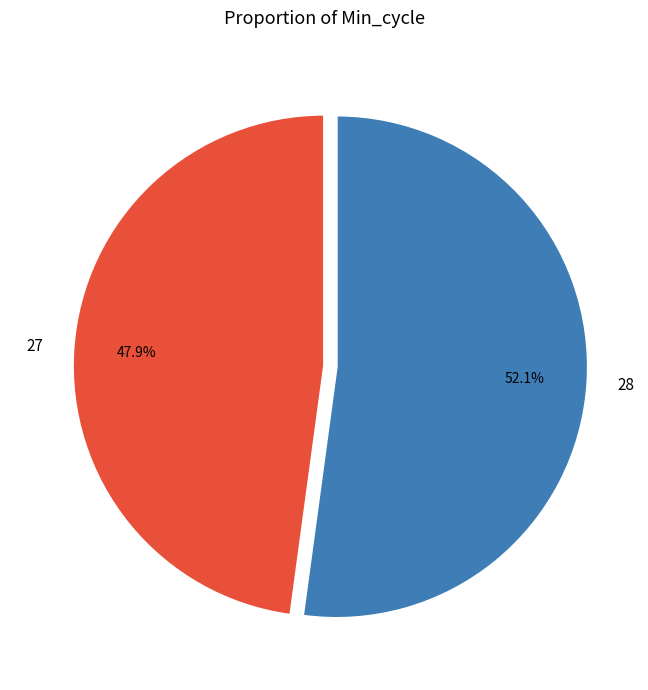

To the nearest percent, what is the average slice percentage?

50%